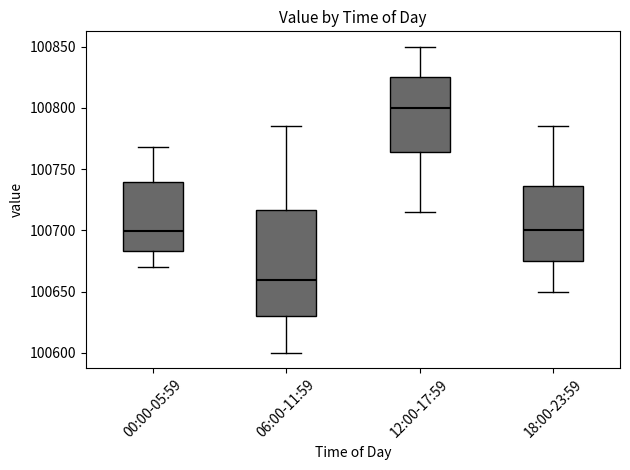

Where does the upper whisker of the box for 12:00-17:59 end on the y-axis? The values are not printed on the chart, so give them approximately, as read against the axis.

100850